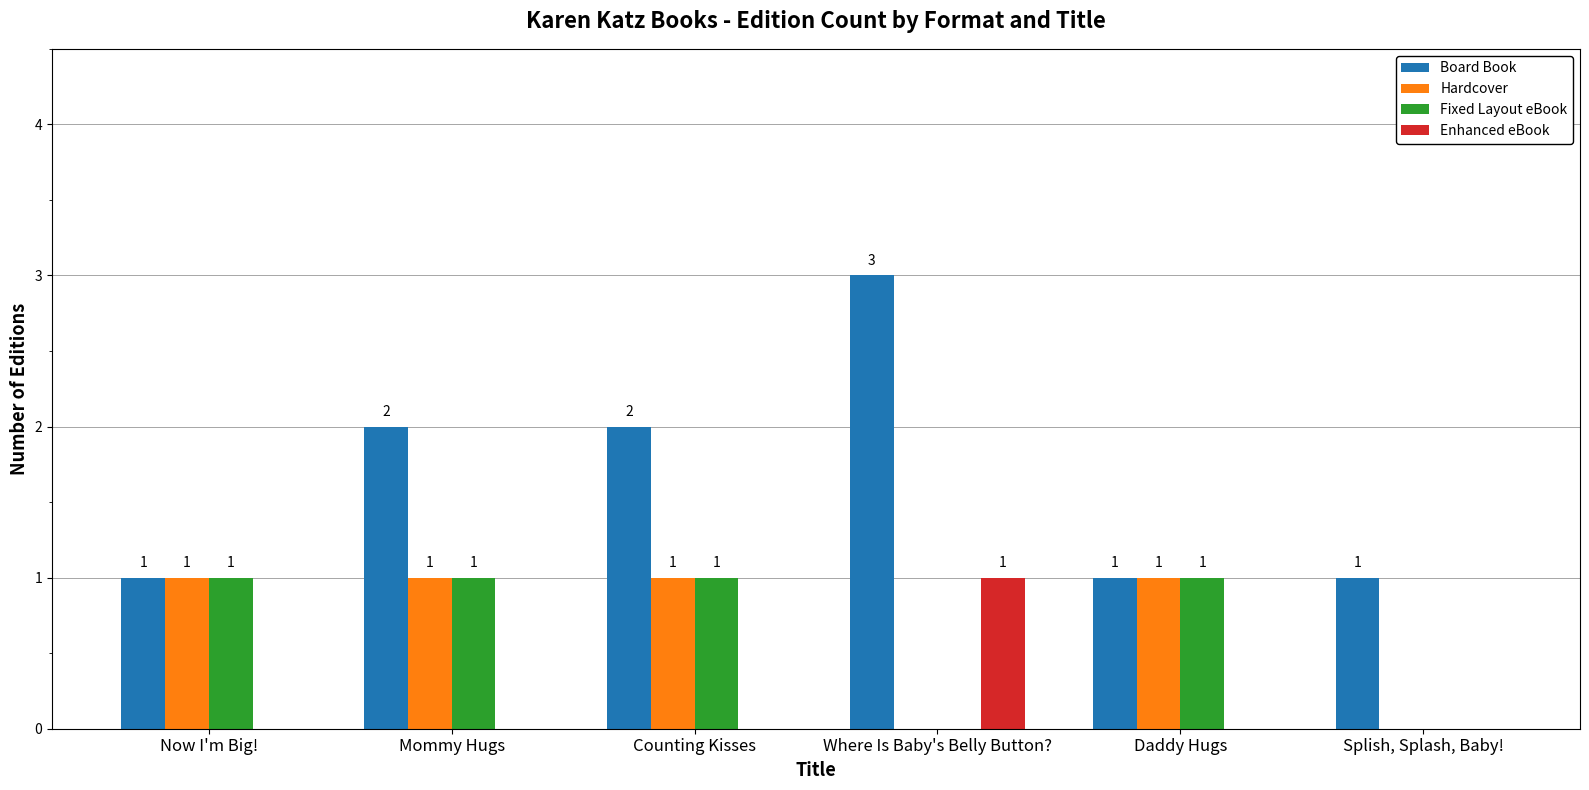

What is the average value of the Board Book series?

2